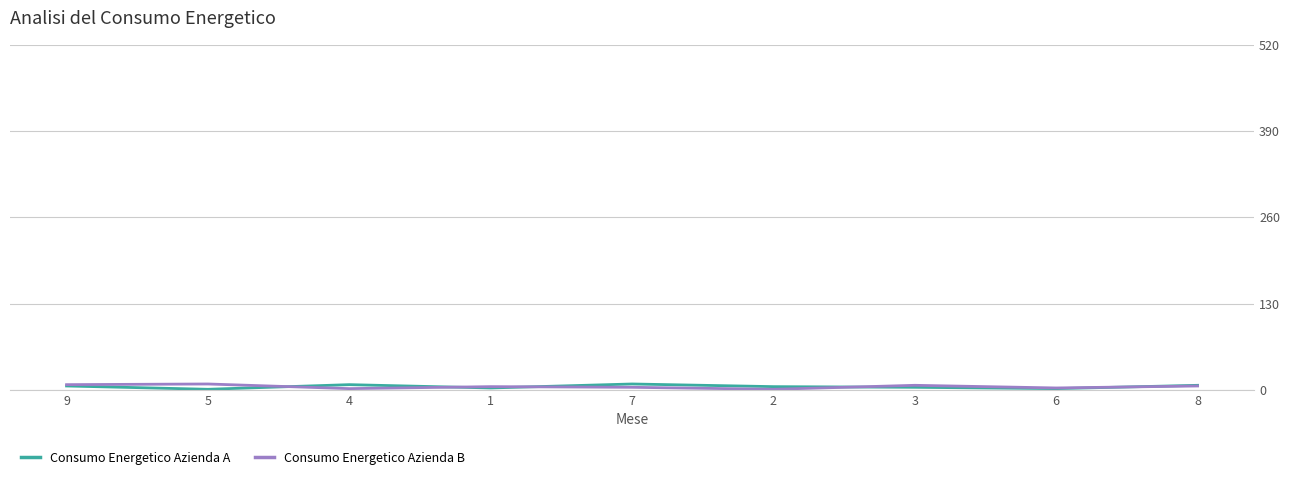

Does the chart have visible grid lines?

Yes